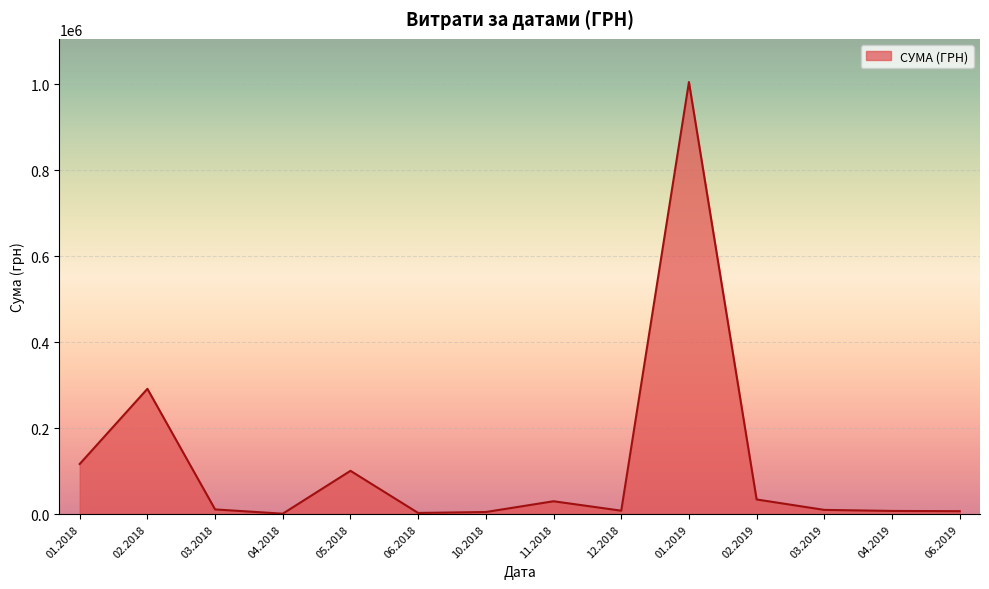

How many lines are shown in the chart?

1